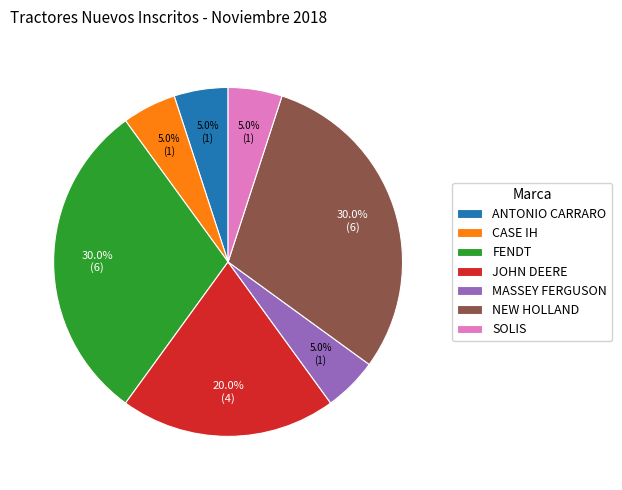

Is there a majority slice in this chart?

No